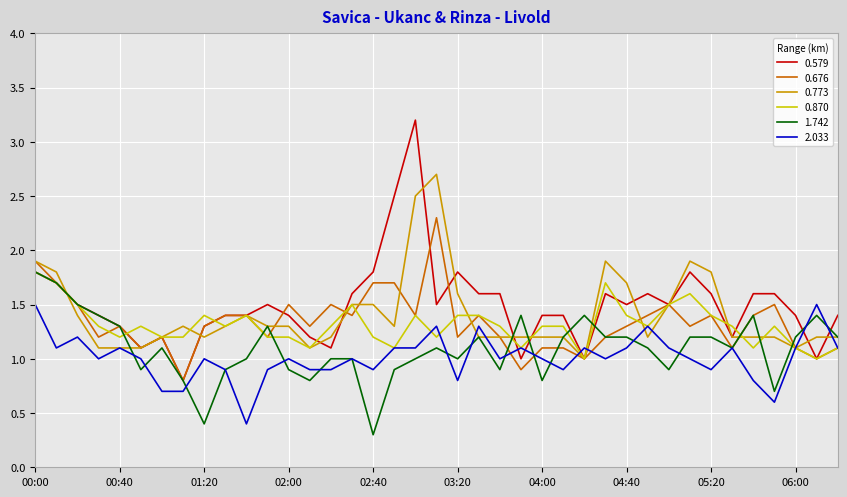

What is the minimum value shown in the chart?

0.3